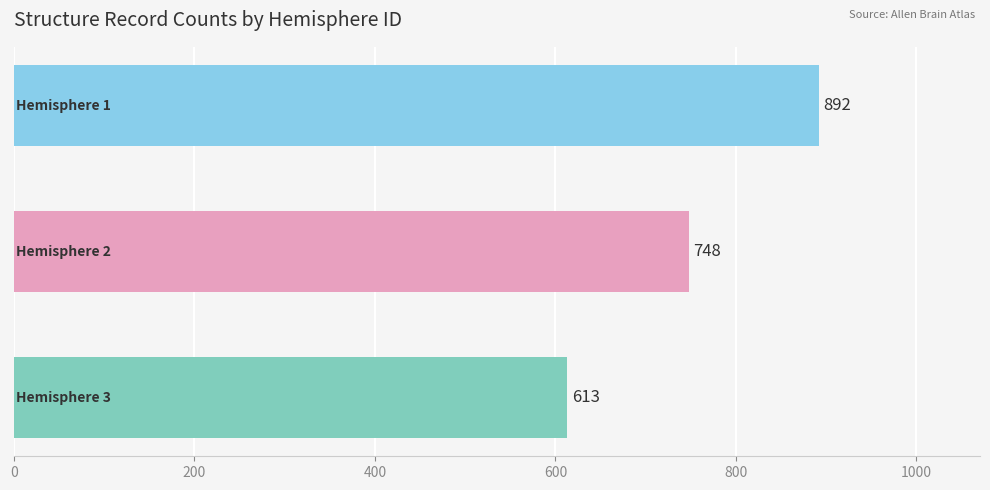

Reading top to bottom, transcribe all the data shown in this chart.

892	748	613